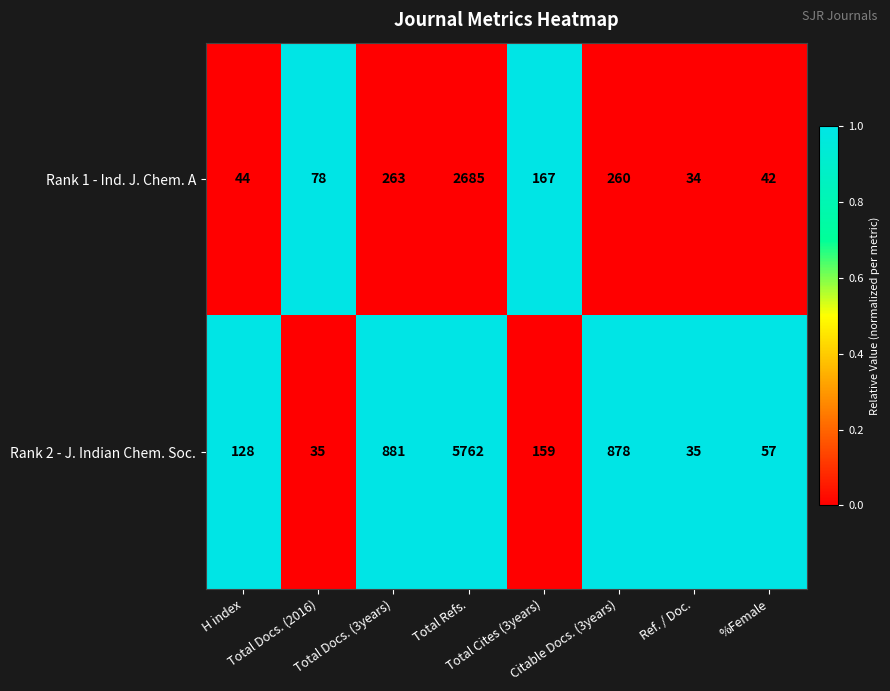

List the series in order of their peak value, highest first.

Rank 2 - J. Indian Chem. Soc., Rank 1 - Ind. J. Chem. A